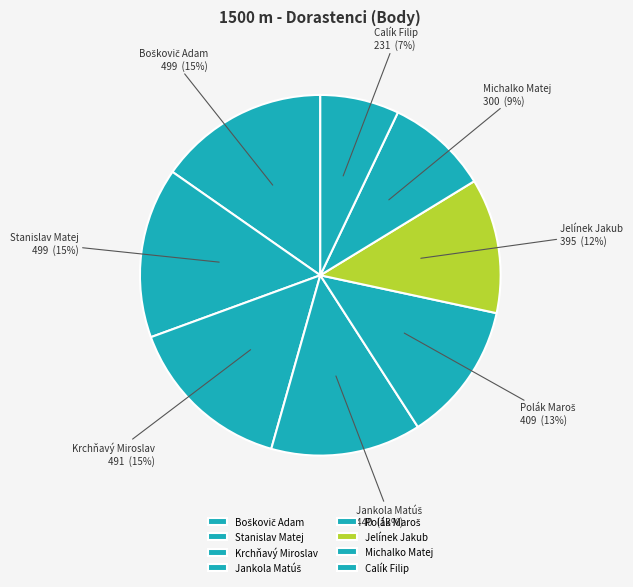

To the nearest percent, what is the difference between the largest and smallest slice percentages?

8%